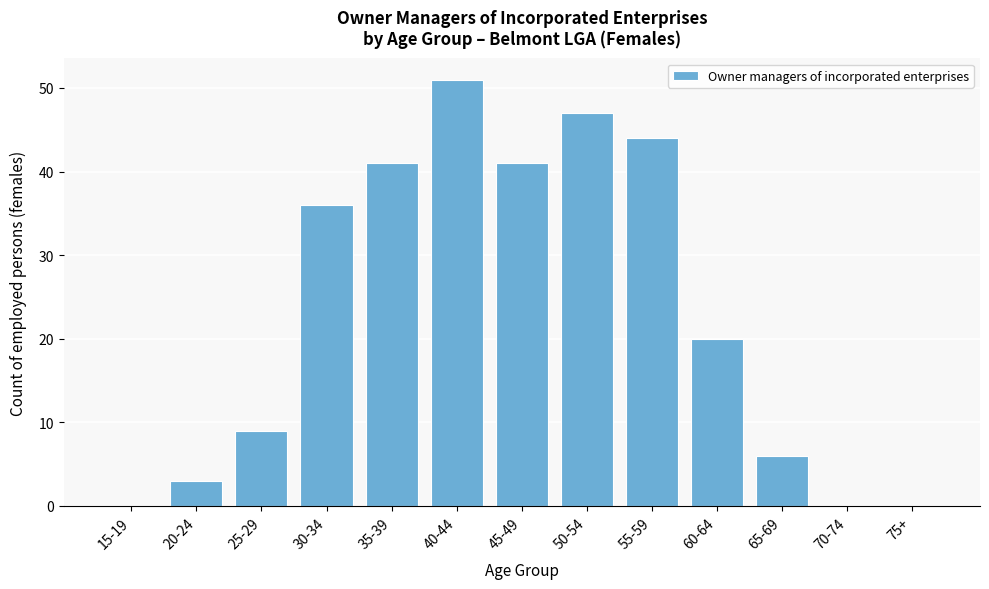

Reading left to right, what are all the values shown in this chart?

15-19=0	20-24=3	25-29=9	30-34=36	35-39=41	40-44=51	45-49=41	50-54=47	55-59=44	60-64=20	65-69=6	70-74=0	75+=0